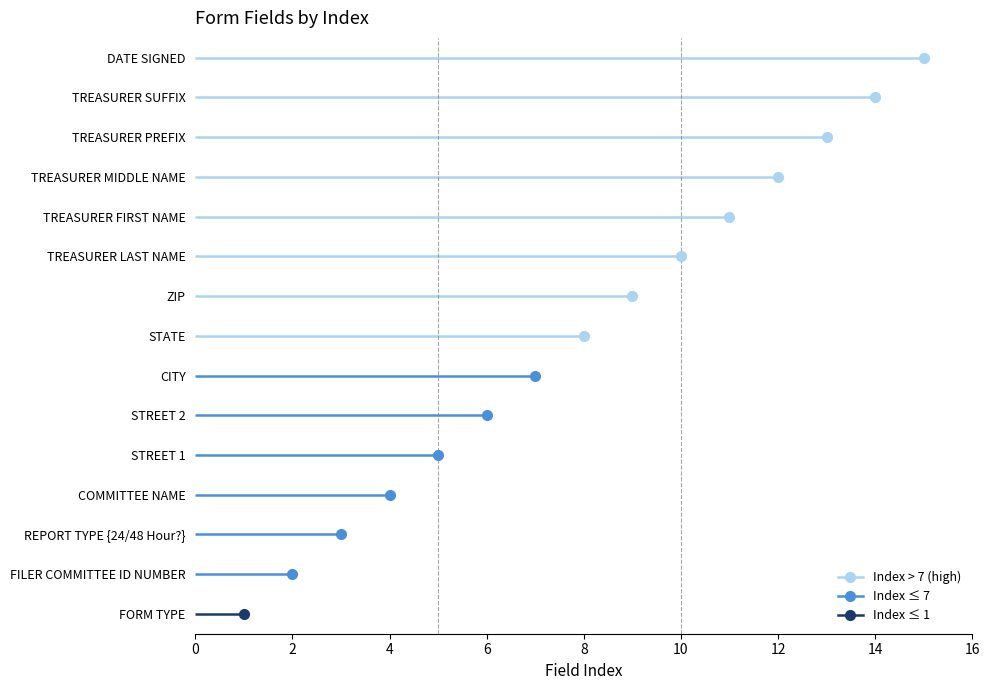

True or false: there are more than 0 points higher than both neighbors.

False